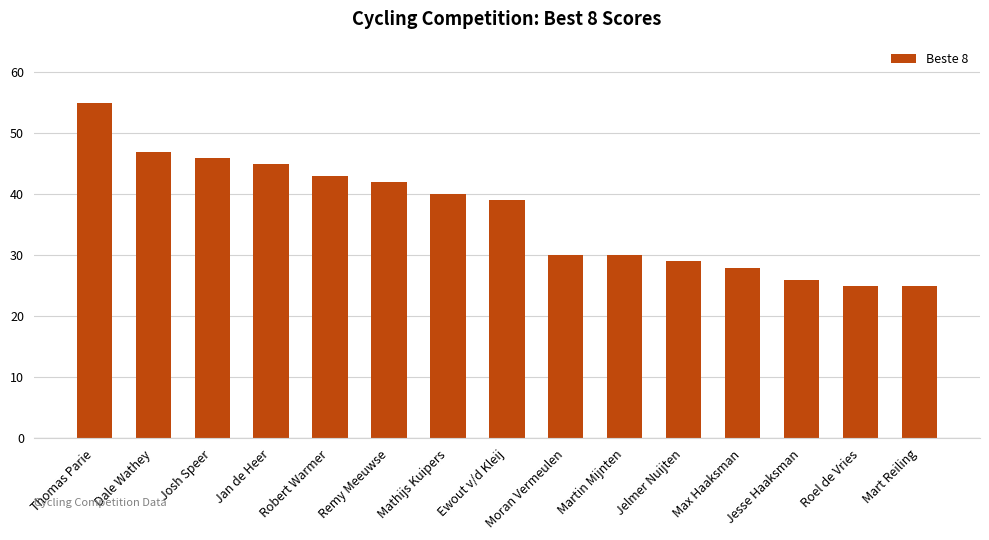

Is it true that the value at Mathijs Kuipers is 40?

True